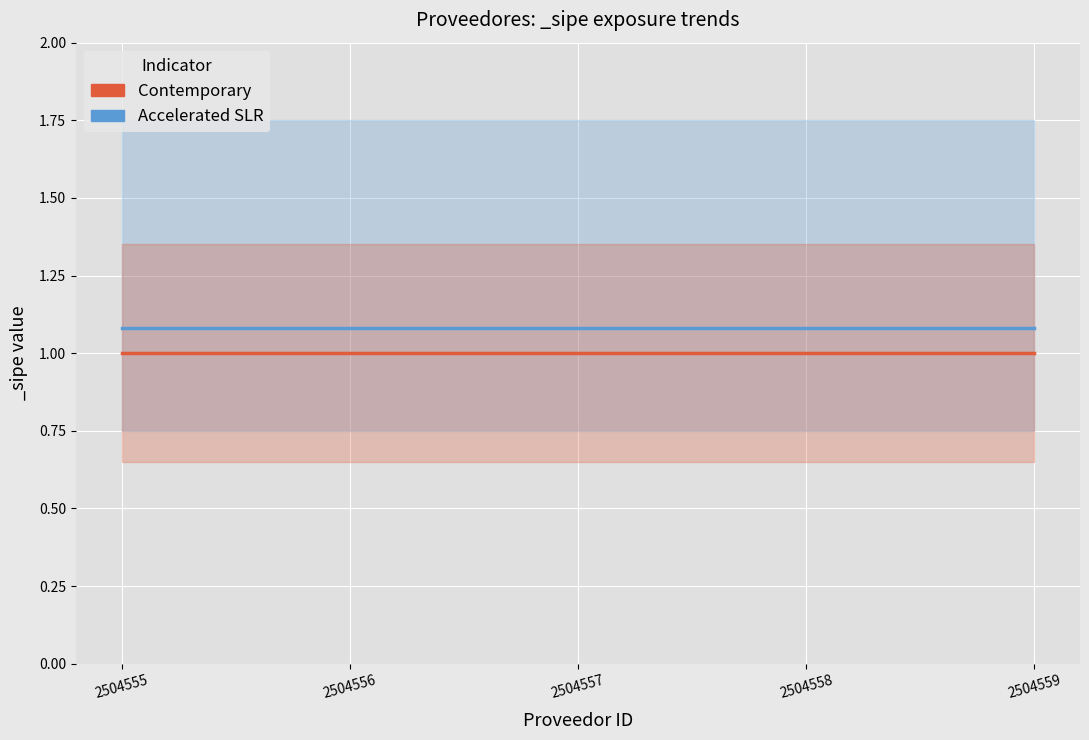

Rank the series at 2504559 from highest to lowest value.

Accelerated SLR, Contemporary